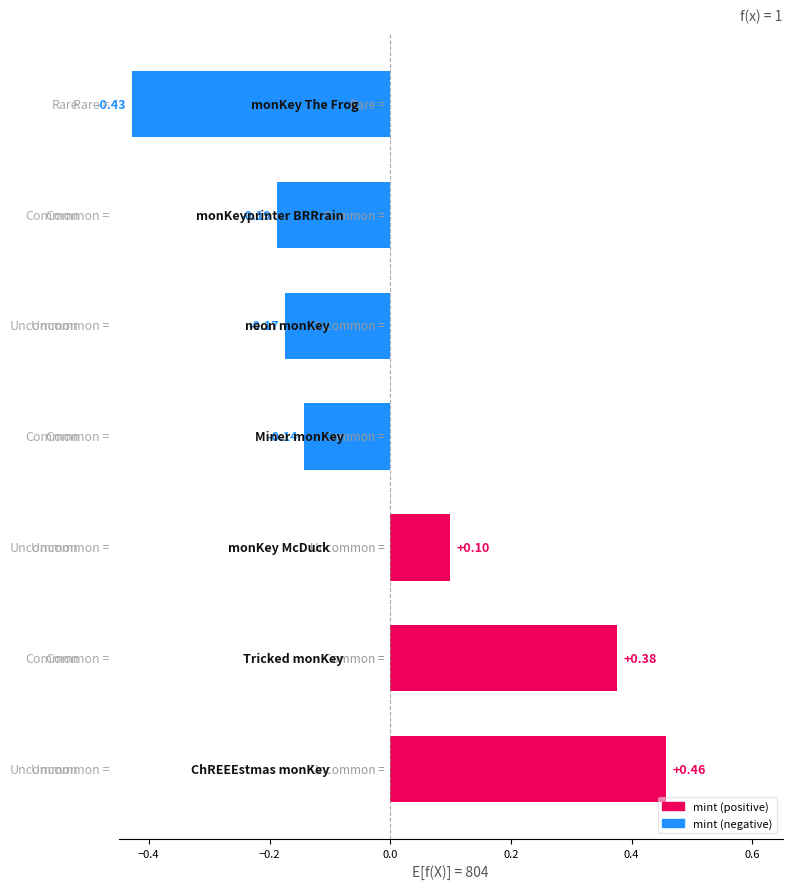

How many bars are there in total?

7